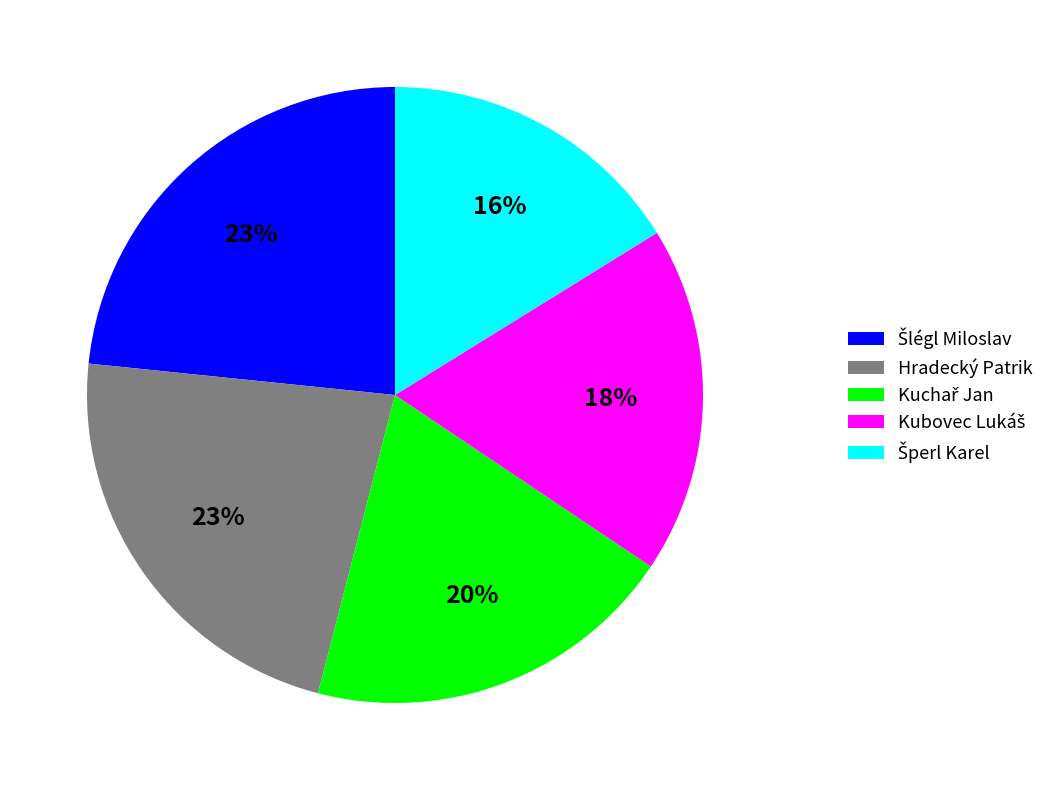

Is it true that Hradecký Patrik is 28% of the pie?

False